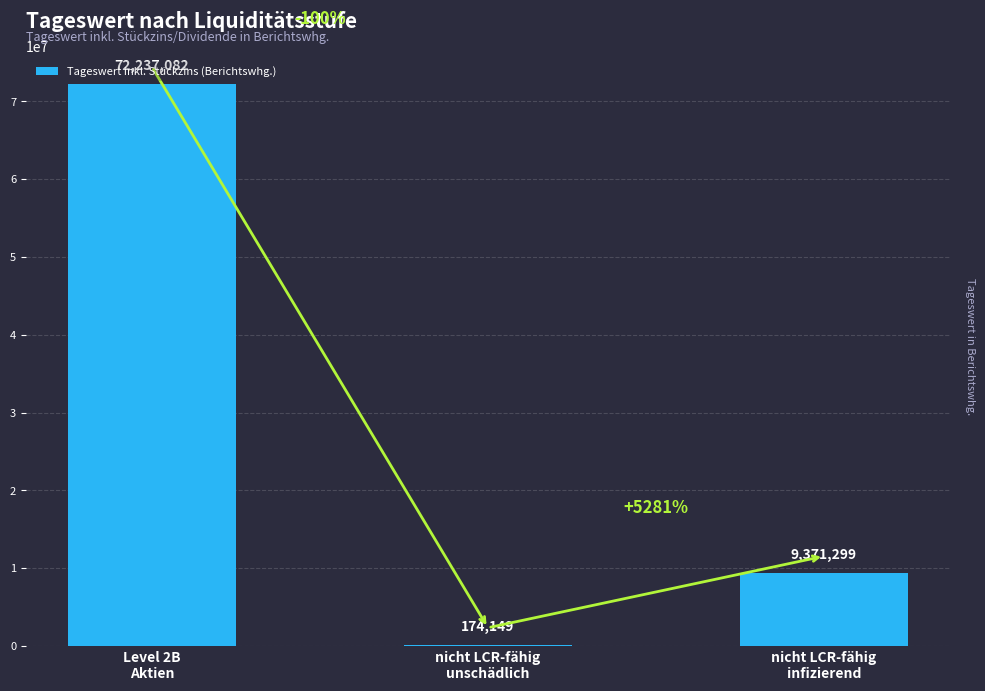

What is the change in value from Level 2B
Aktien to nicht LCR-fähig
unschädlich?

-72062933.1